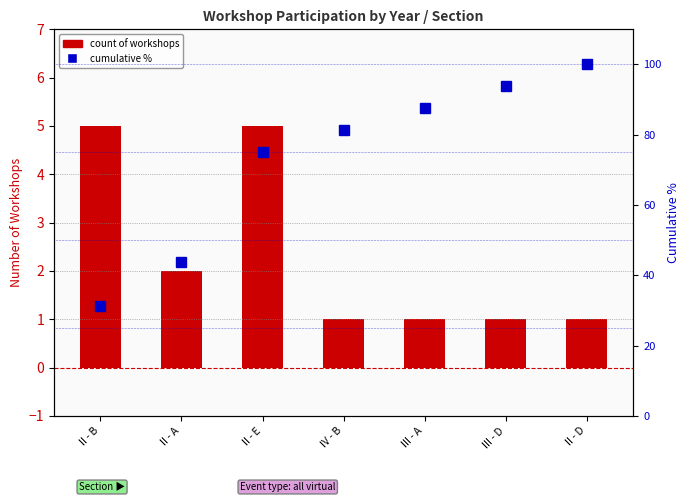

Rank the categories by cumulative % value from lowest to highest.

II - B, II - A, II - E, IV - B, III - A, III - D, II - D